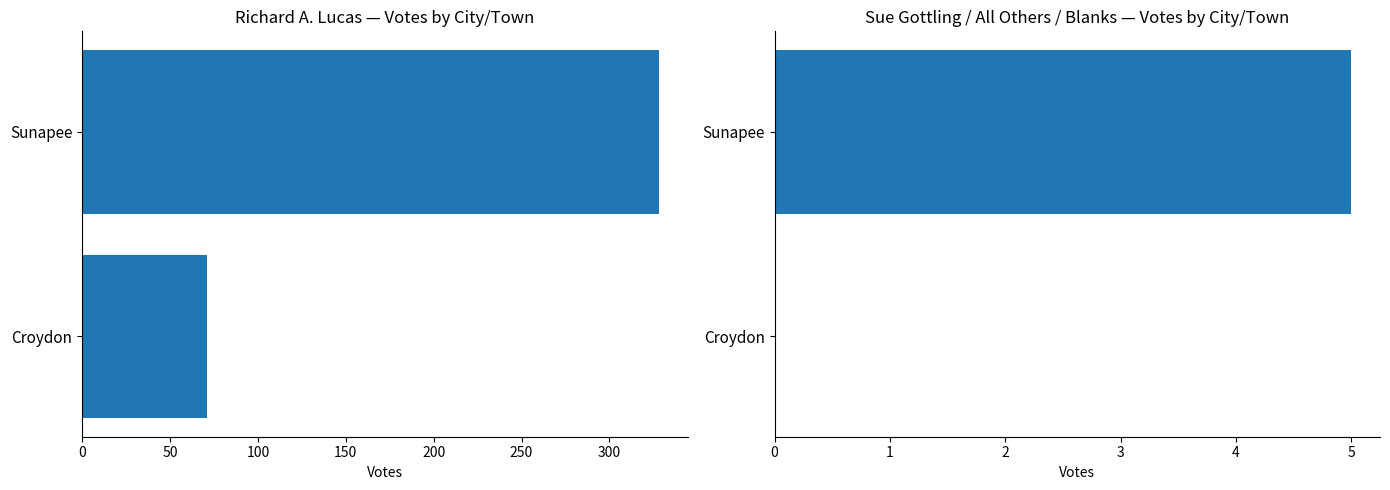

What is the difference between the Richard A. Lucas values at Croydon and Sunapee?

257